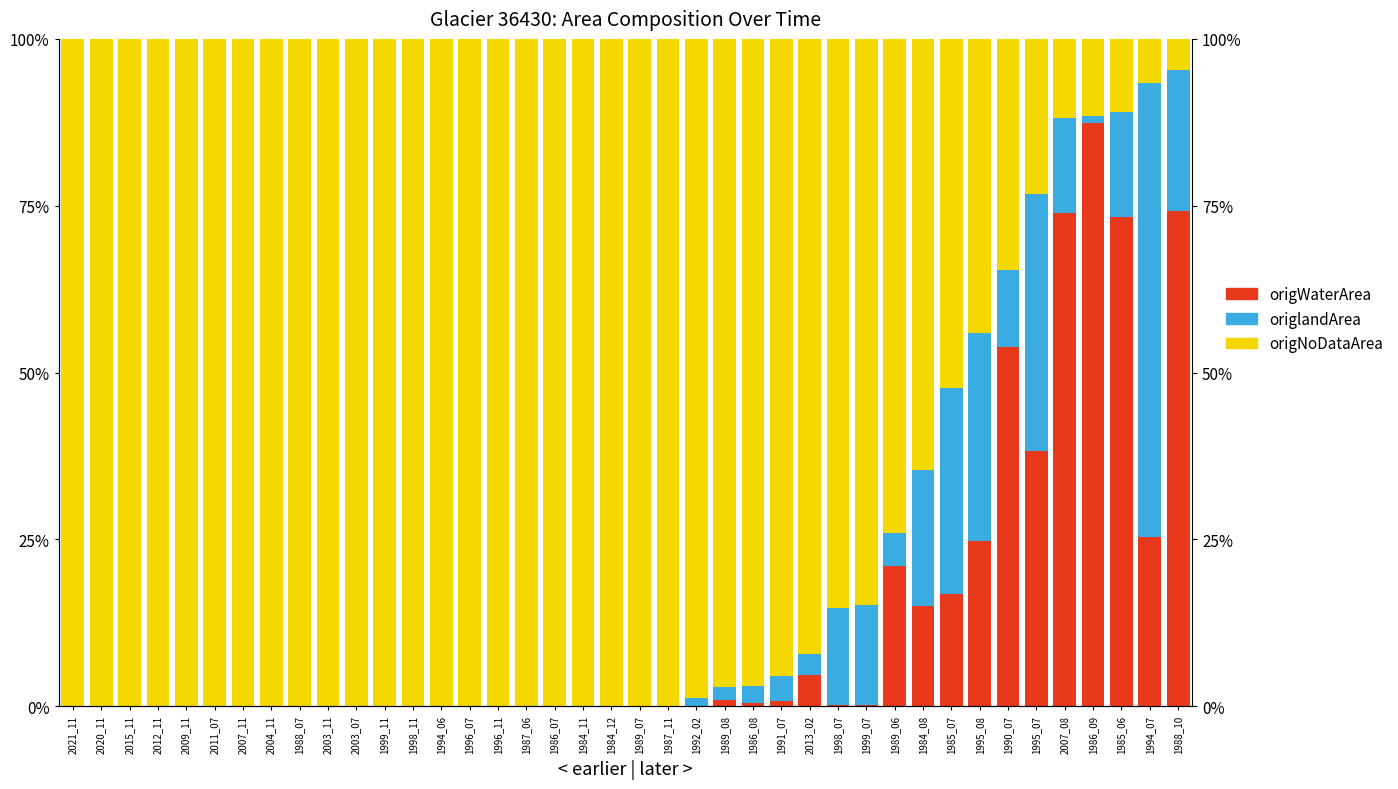

What is the difference between the origNoDataArea values at 1989_07 and 1990_07?

65.3